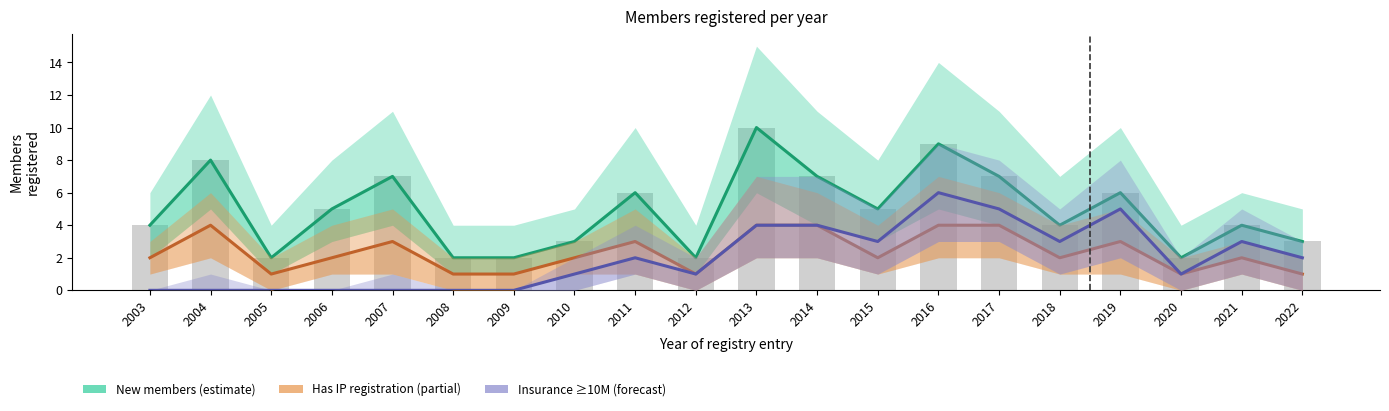

How many groups of bars are there?

20